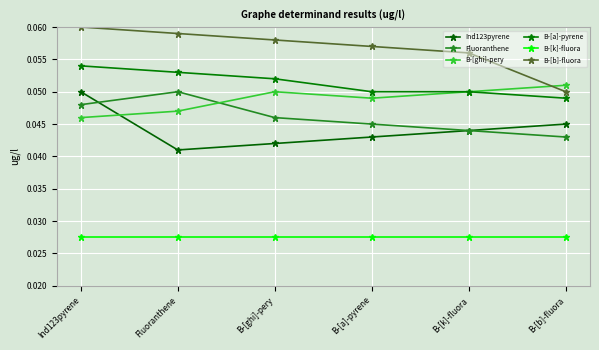

Where is Ind123pyrene nearest to the value 0?

Fluoranthene